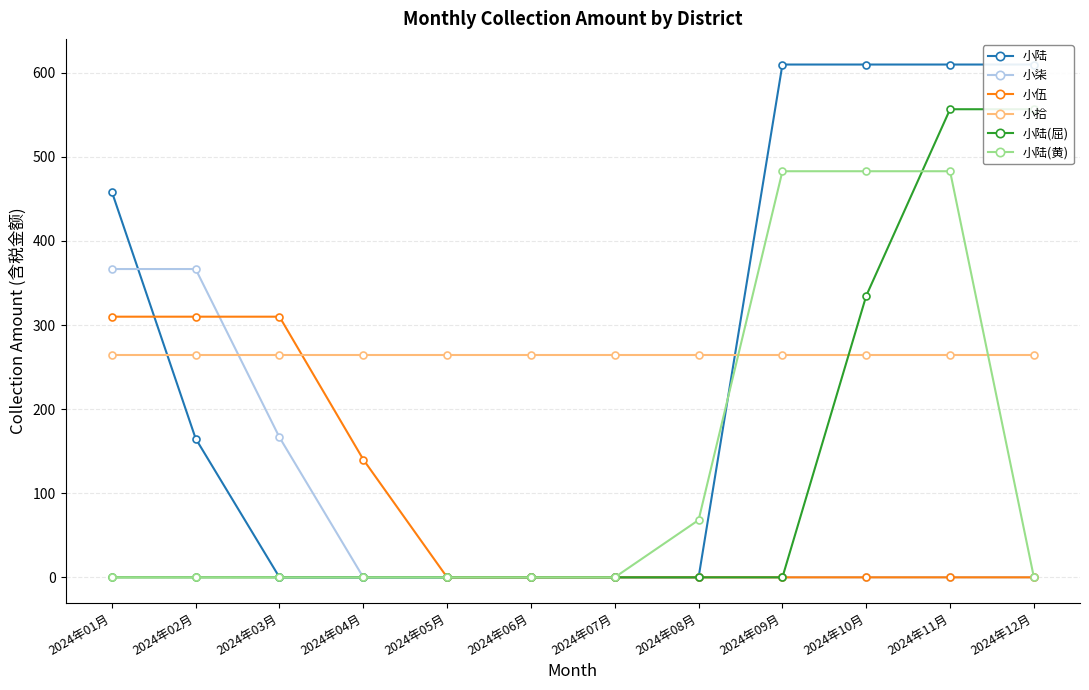

Rank the categories by 小拾 value from lowest to highest.

2024年01月, 2024年02月, 2024年03月, 2024年04月, 2024年05月, 2024年06月, 2024年07月, 2024年08月, 2024年09月, 2024年10月, 2024年11月, 2024年12月